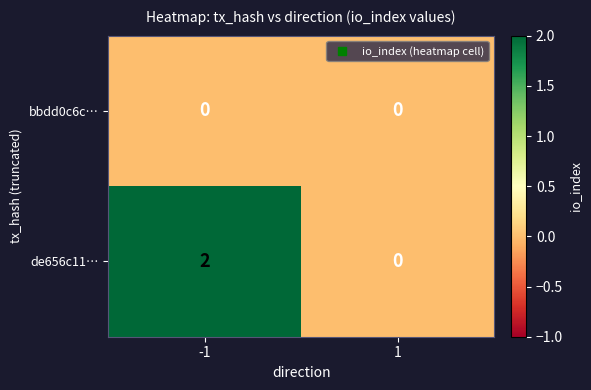

Which series changed the most between -1 and 1?

de656c11…